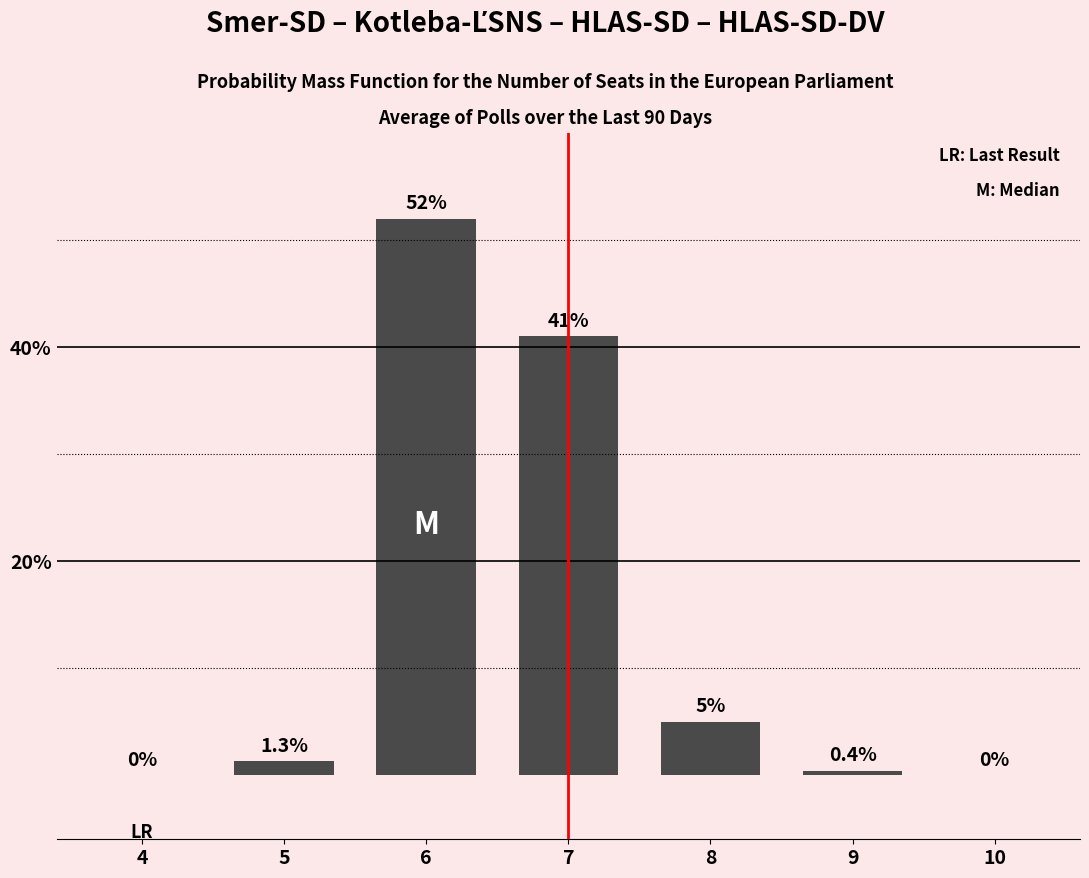

Are the bars horizontal?

No